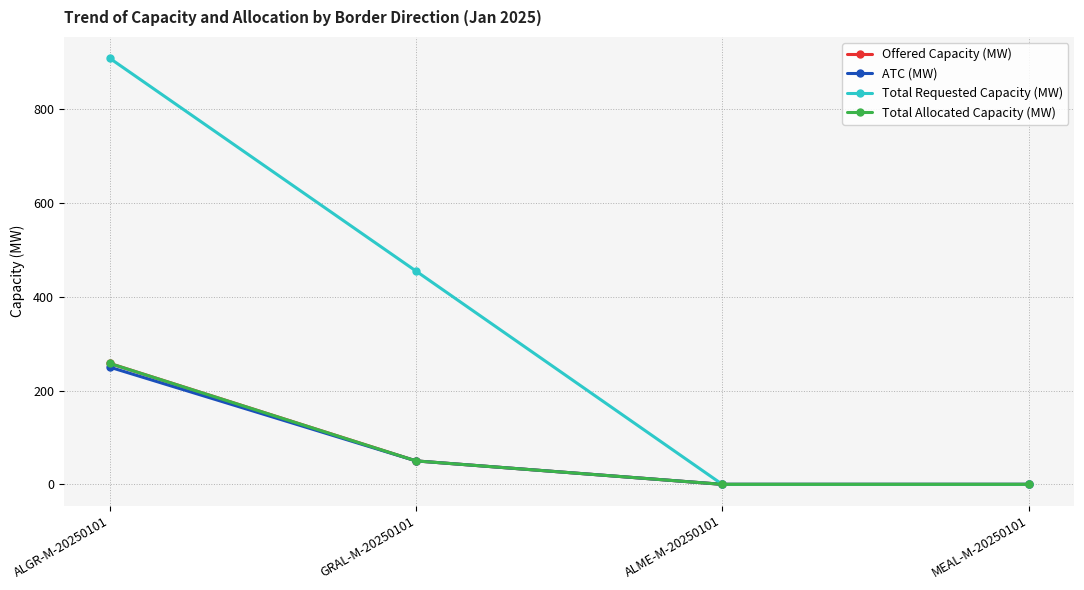

What is the difference between the Offered Capacity (MW) values at GRAL-M-20250101 and ALGR-M-20250101?

208